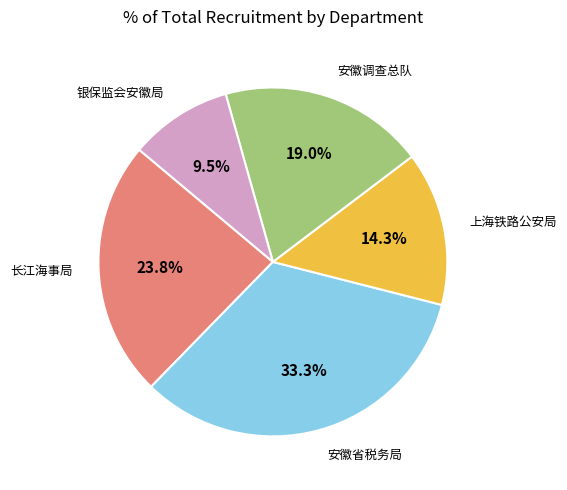

Does any single category account for the majority?

No